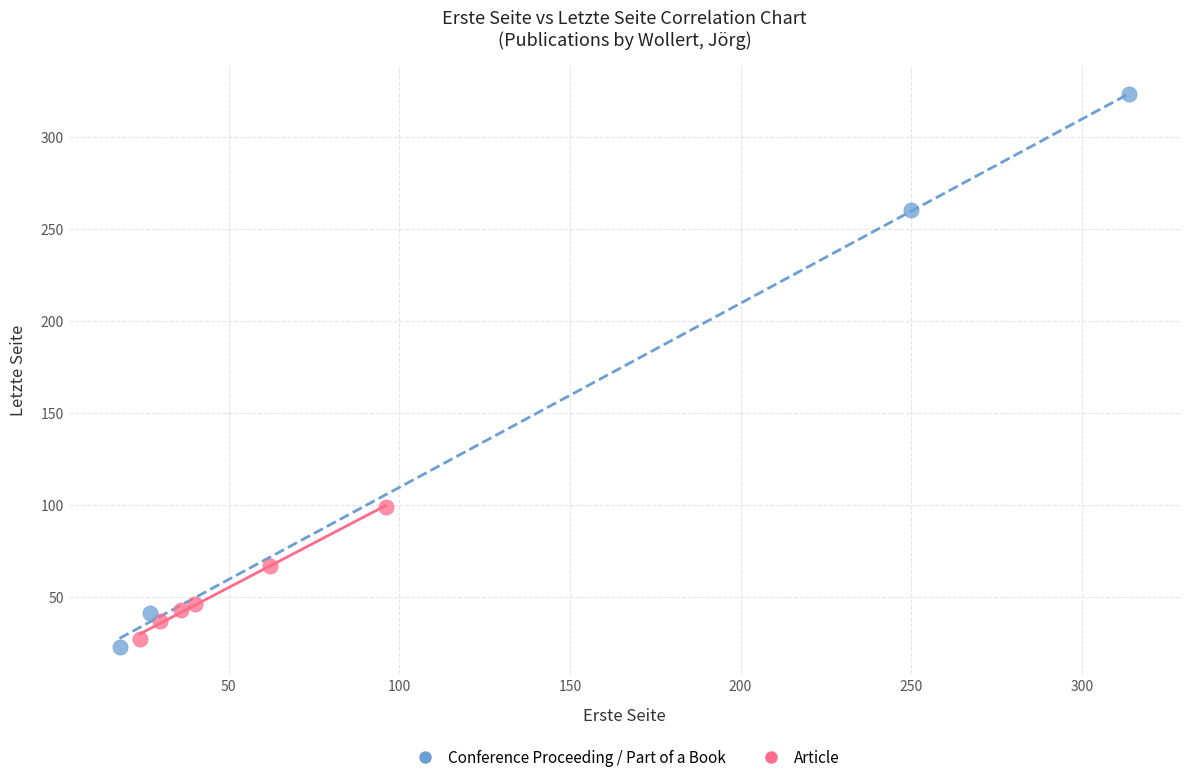

Which series has the widest spread of Y values?

Conference Proceeding / Part of a Book